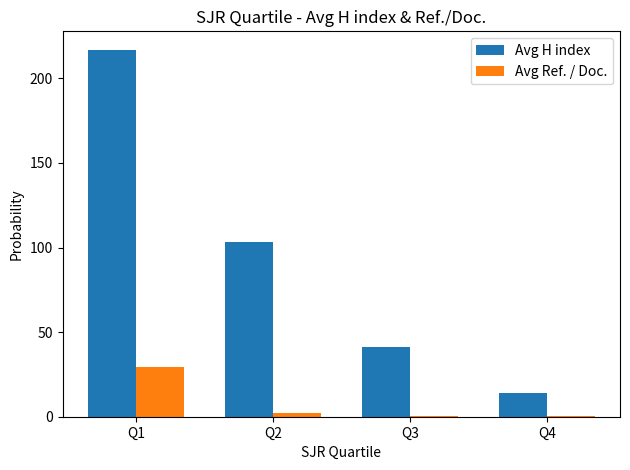

At which category does the chart reach its peak across all series?

Q1